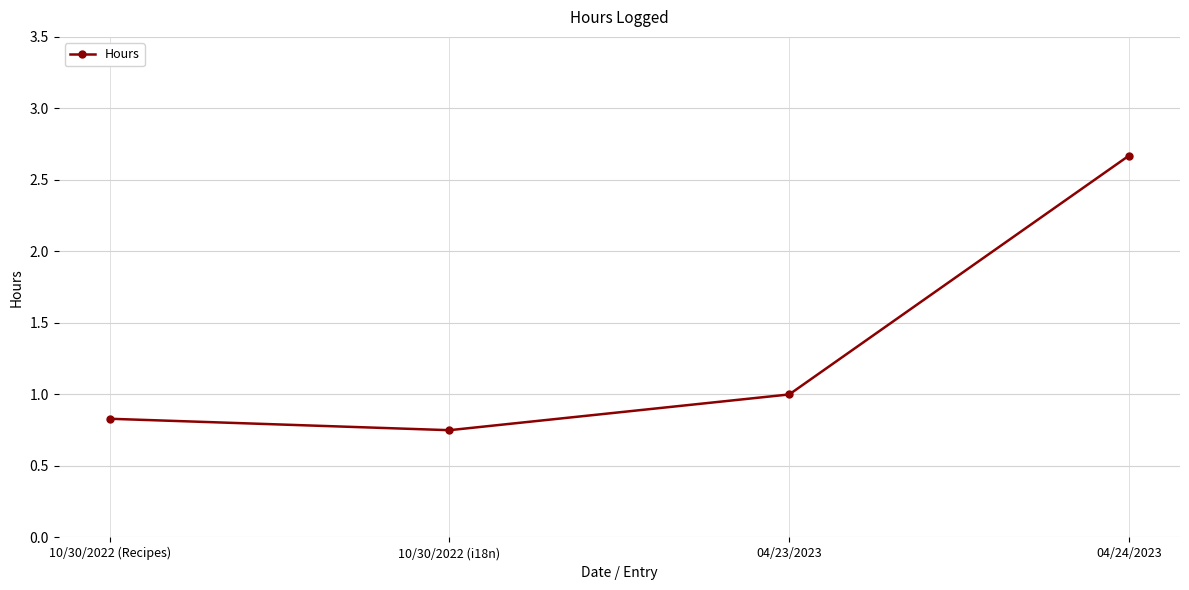

List the labels in order of value, largest first.

04/24/2023, 04/23/2023, 10/30/2022 (Recipes), 10/30/2022 (i18n)